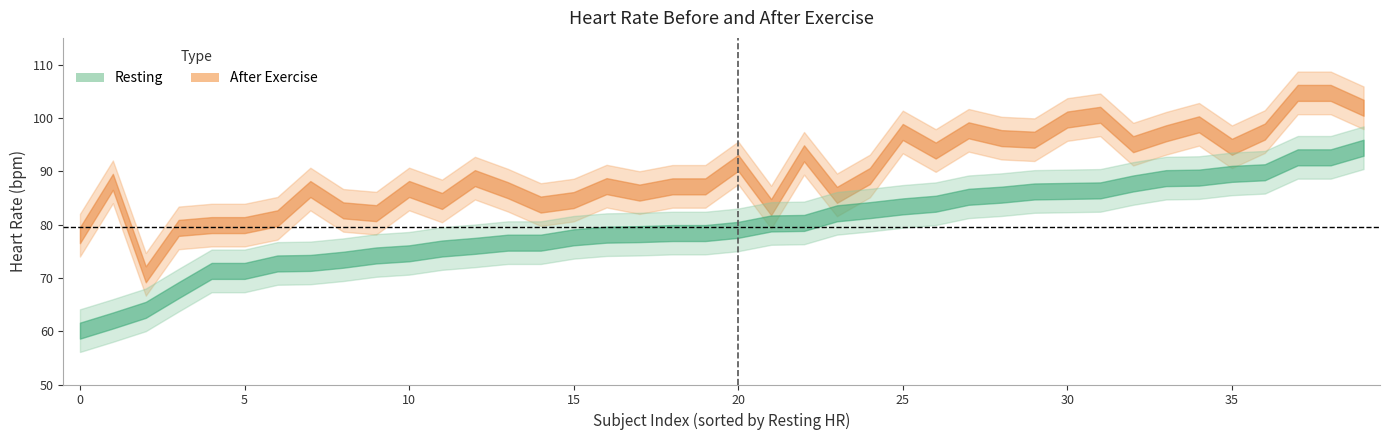

How many data points in Resting are above 79?

19